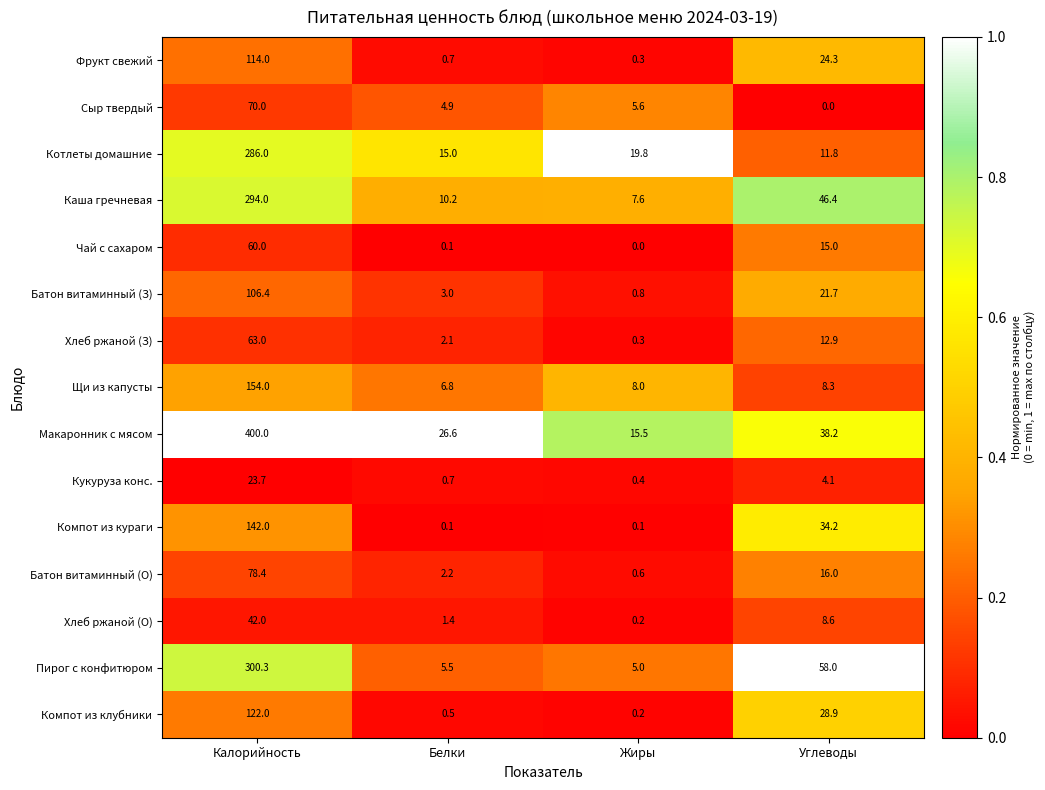

What is the difference between the maximum and minimum values in the Пирог с конфитюром series?

295.3